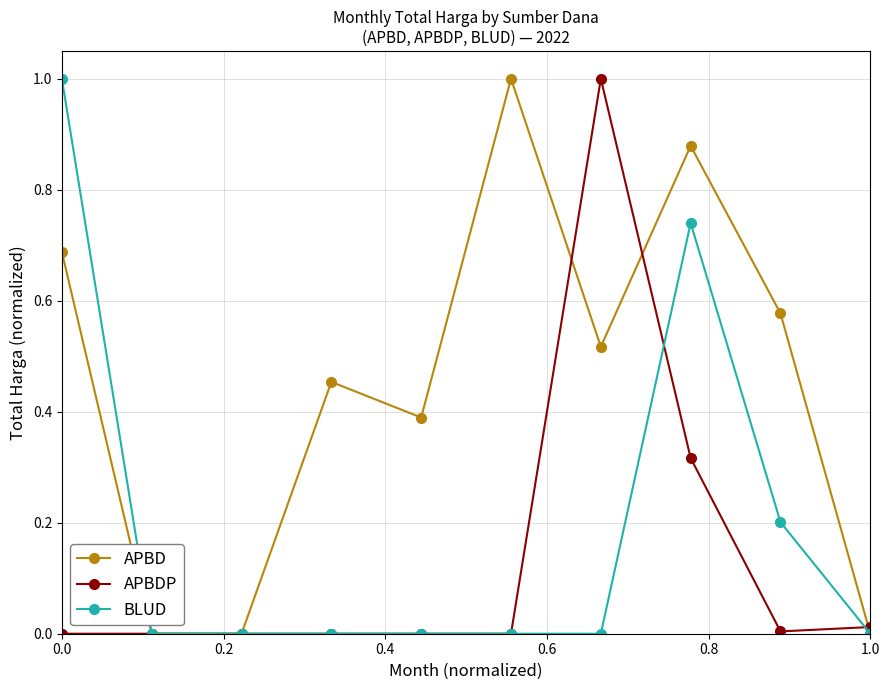

Rank the series by their average value, from highest to lowest.

APBD, BLUD, APBDP